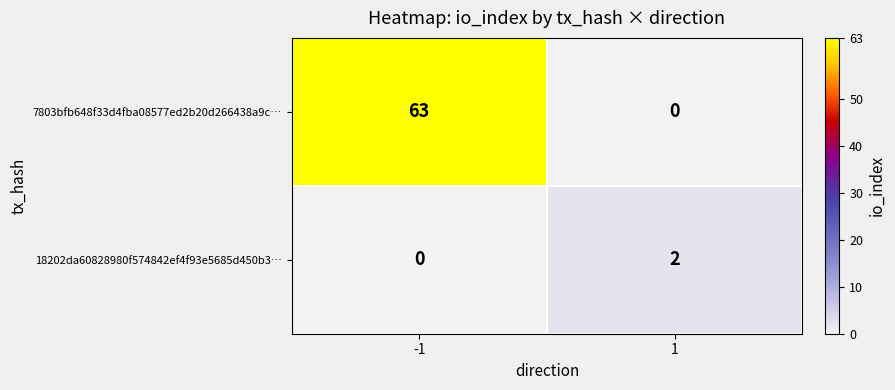

The 18202da60828980f574842ef4f93e5685d450b3… series shows 2 at 1. True or false?

True